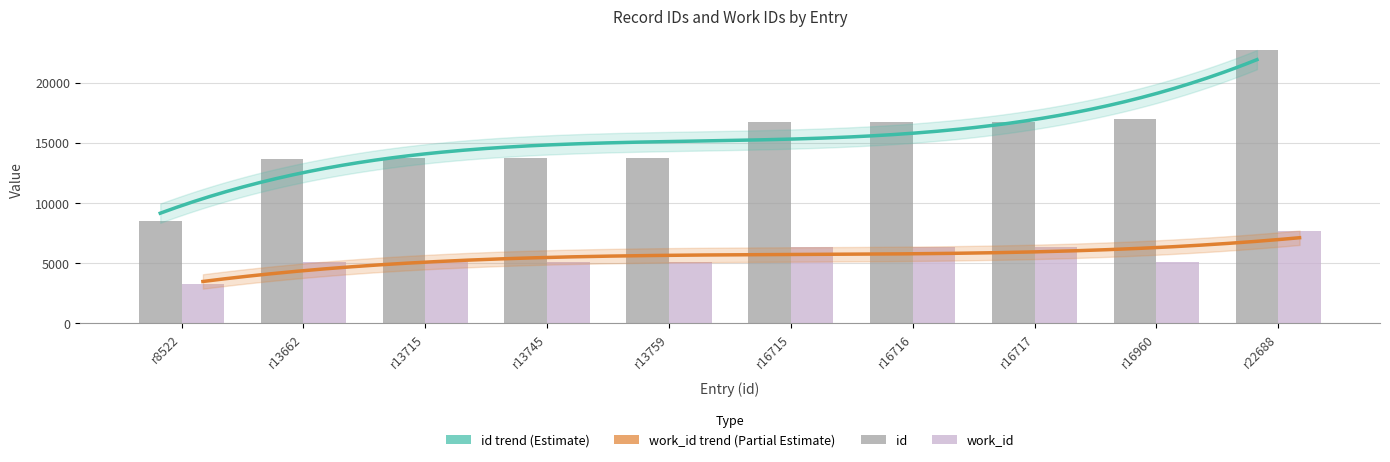

Does the chart contain stacked bars?

No